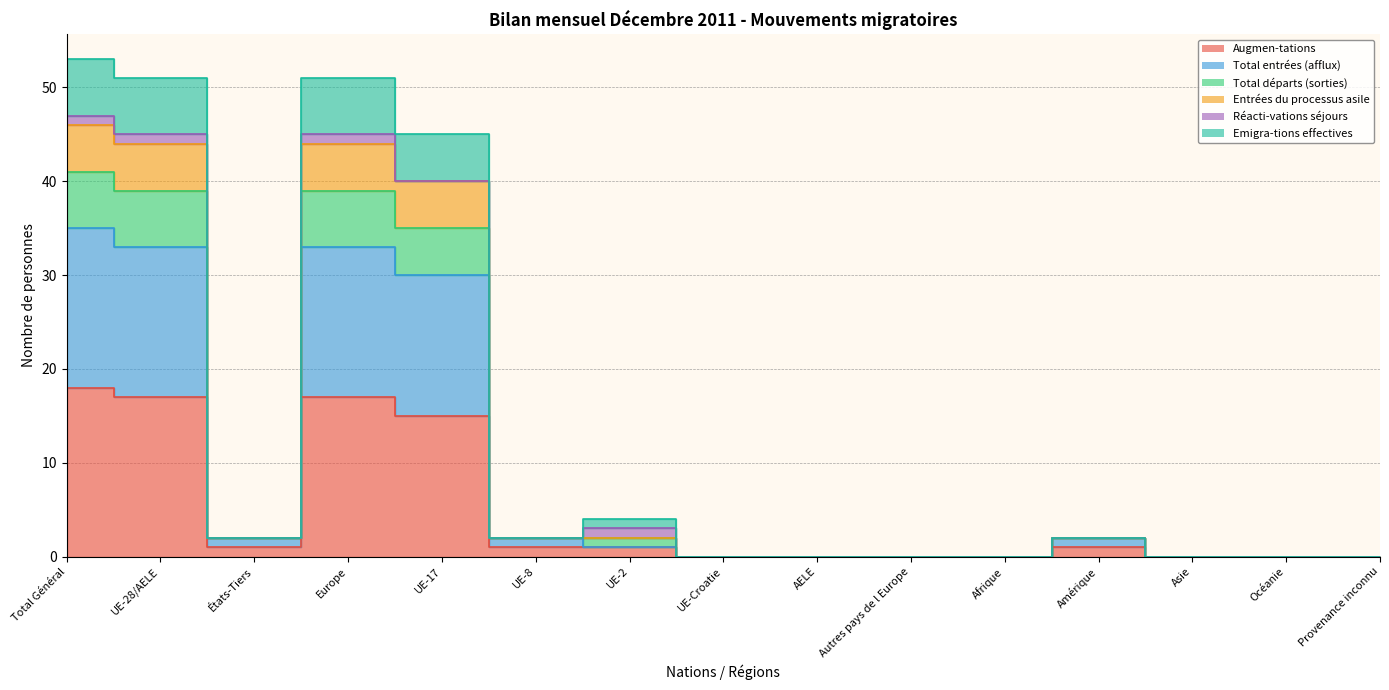

True or false: Entrées du processus asile and Augmen-tations intersect in this chart.

False